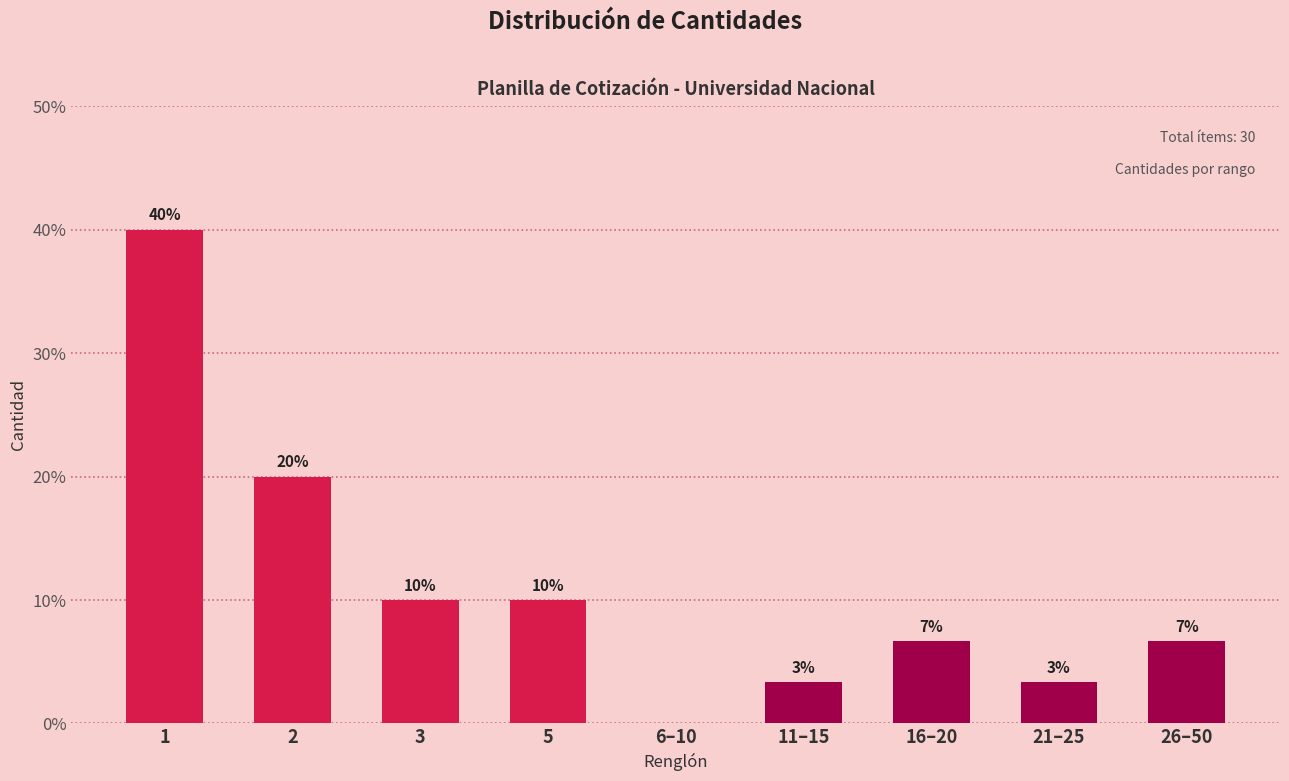

True or false: the data shows 15.5 at 6–10.

False